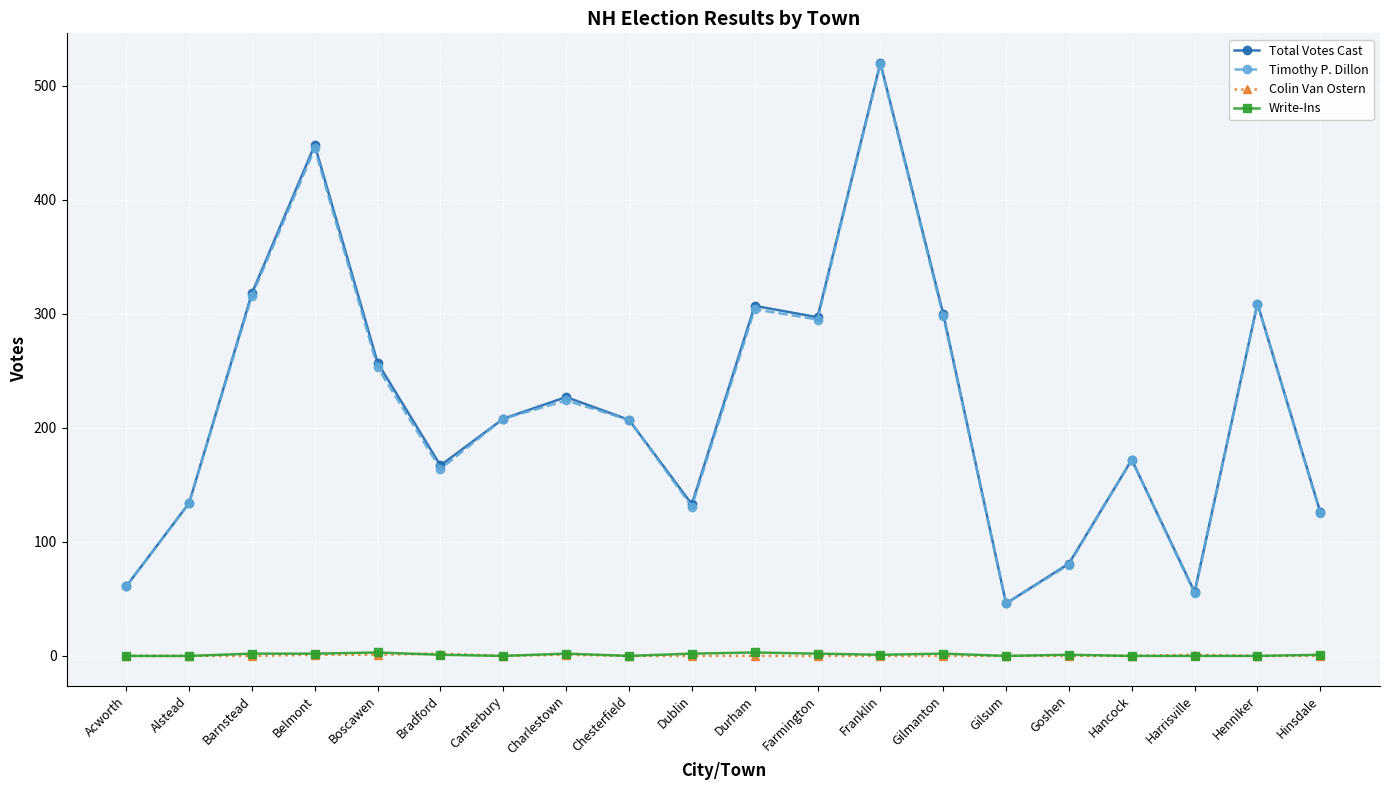

At how many categories does at least one series exceed 231?

8